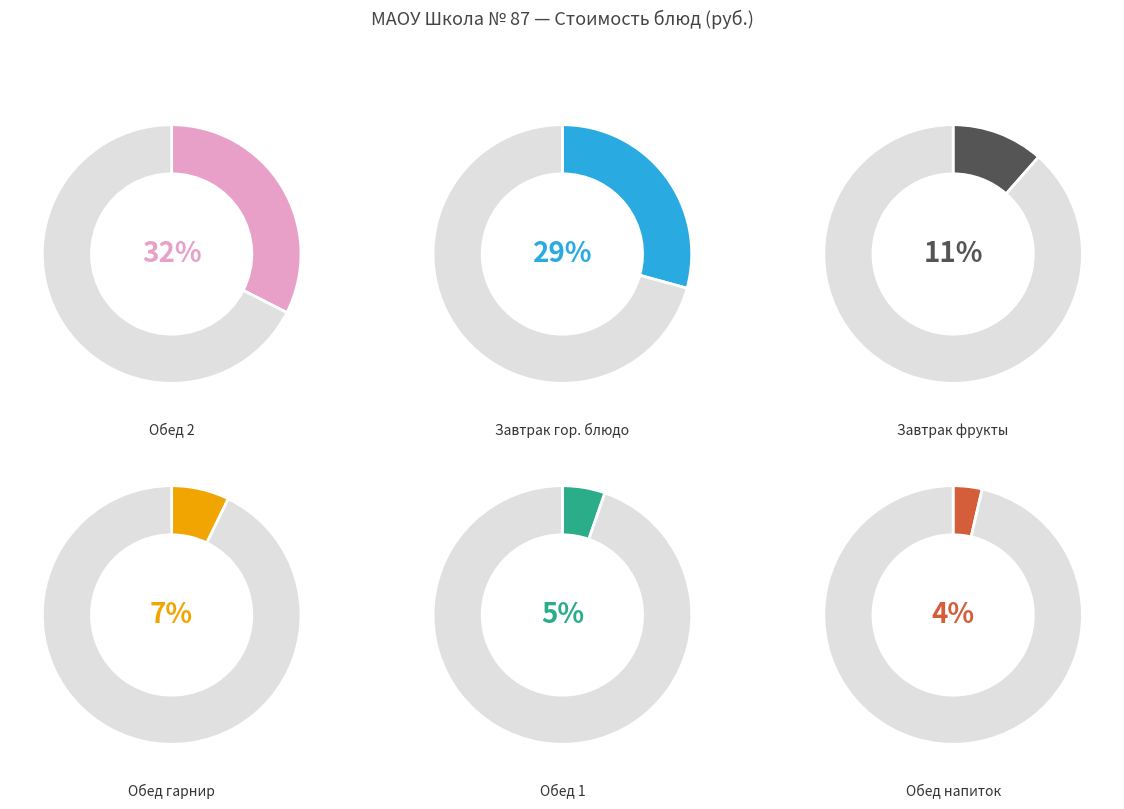

Which has a higher value, Завтрак гор. блюдо or Обед напиток?

Завтрак гор. блюдо